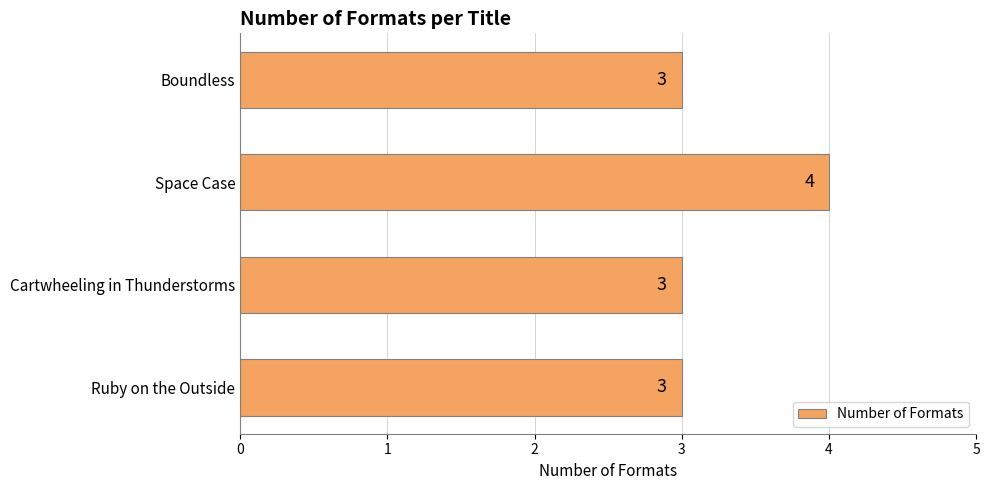

How many values are between 3 and 4?

4